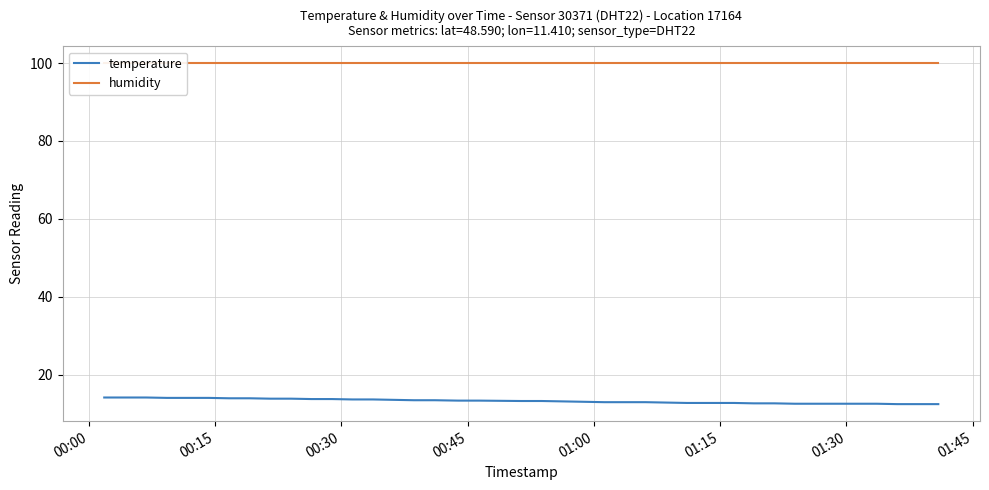

What is the average value of the humidity series?

99.9